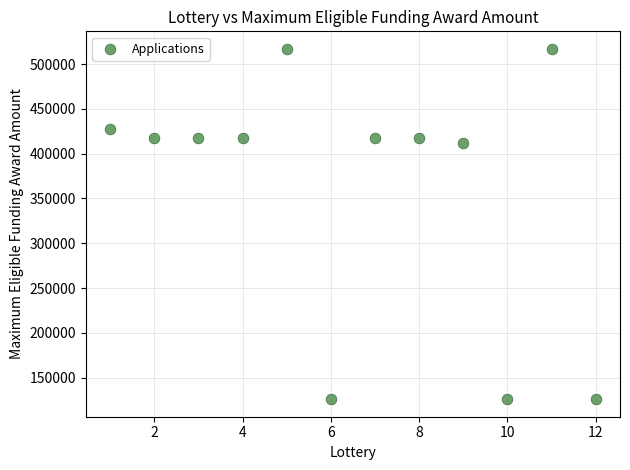

What is the average X value?

6